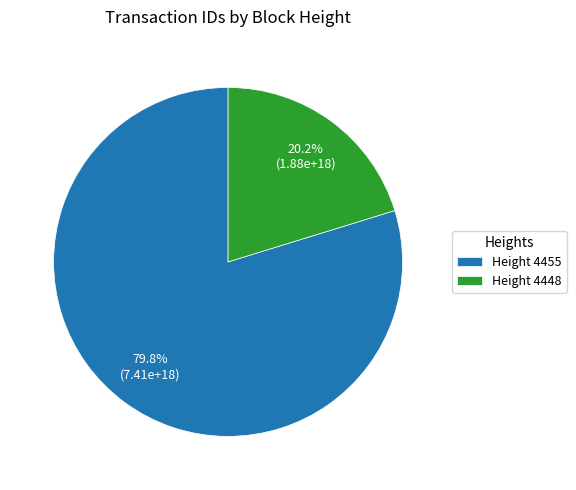

Between Height 4455 and Height 4448, which is larger?

Height 4455